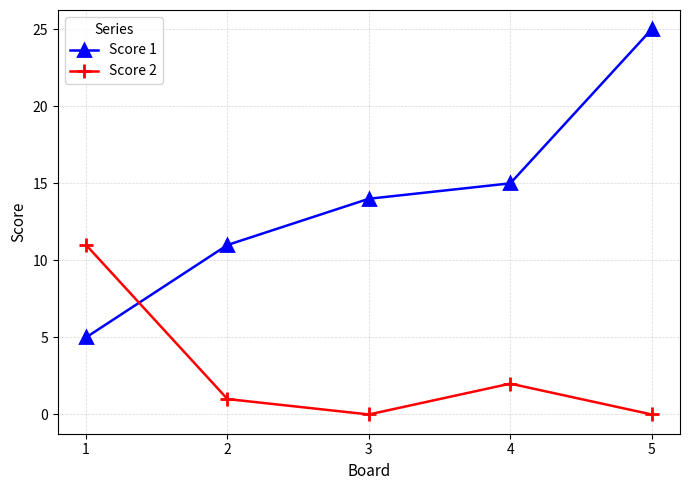

What is the sum of the Score 1 values at 3 and 4?

29